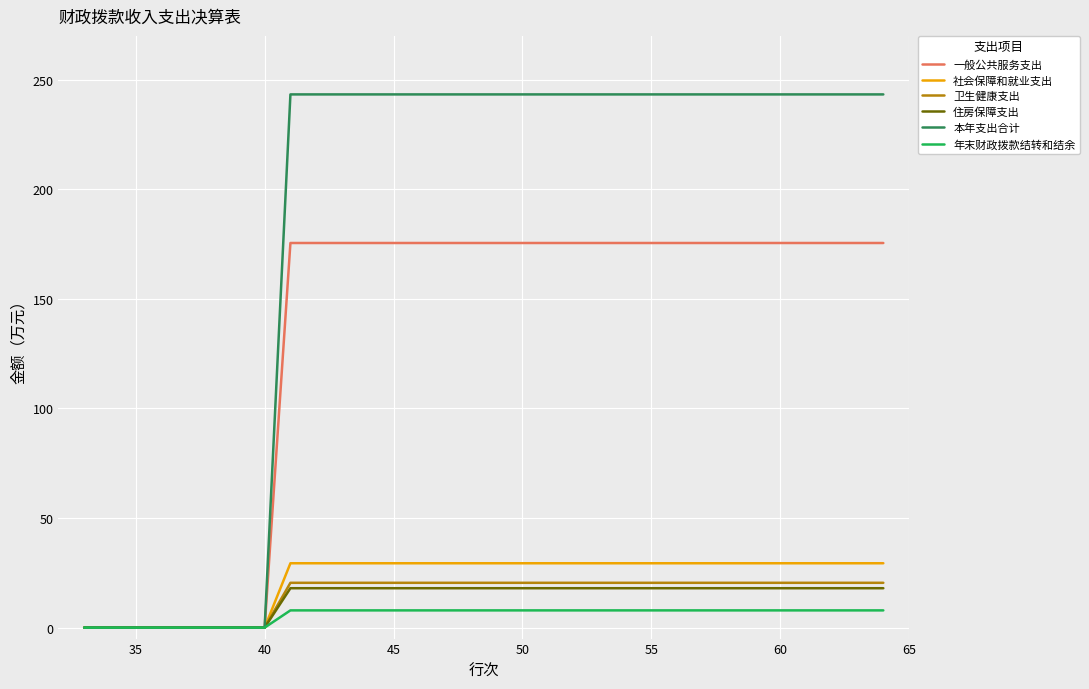

What is the difference between the maximum and minimum values in the 年末财政拨款结转和结余 series?

7.9